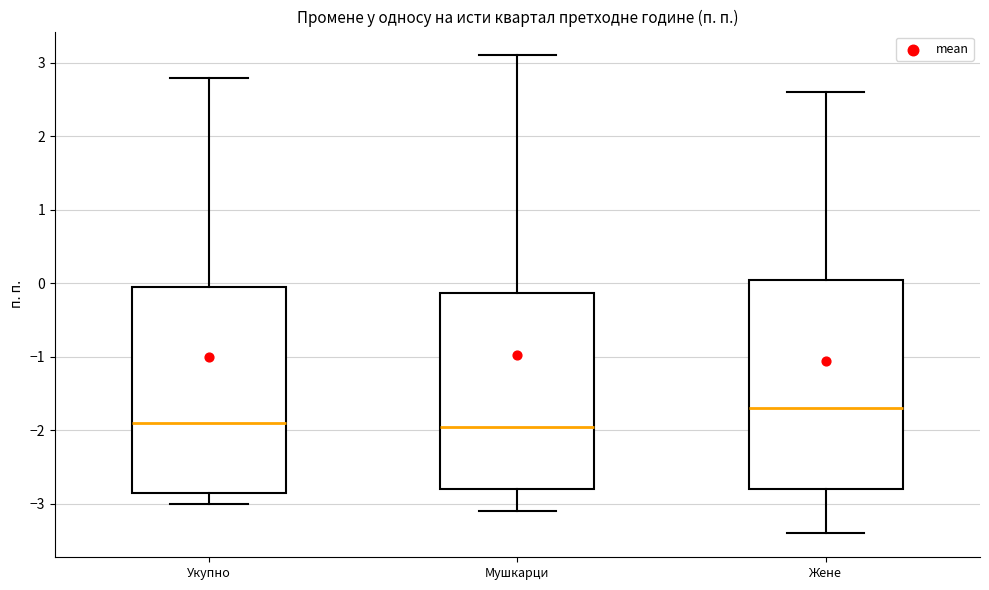

Reading left to right, read every box against the y-axis: the position of its median line, the range the box covers, and the ends of its whiskers. The values are not printed on the chart, so give them approximately, as read against the axis.

Укупно: median -1.9, box -2.8 to 0.0, whiskers -3.0 to 2.8
Мушкарци: median -1.9, box -2.8 to -0.1, whiskers -3.1 to 3.1
Жене: median -1.7, box -2.8 to 0.1, whiskers -3.4 to 2.6